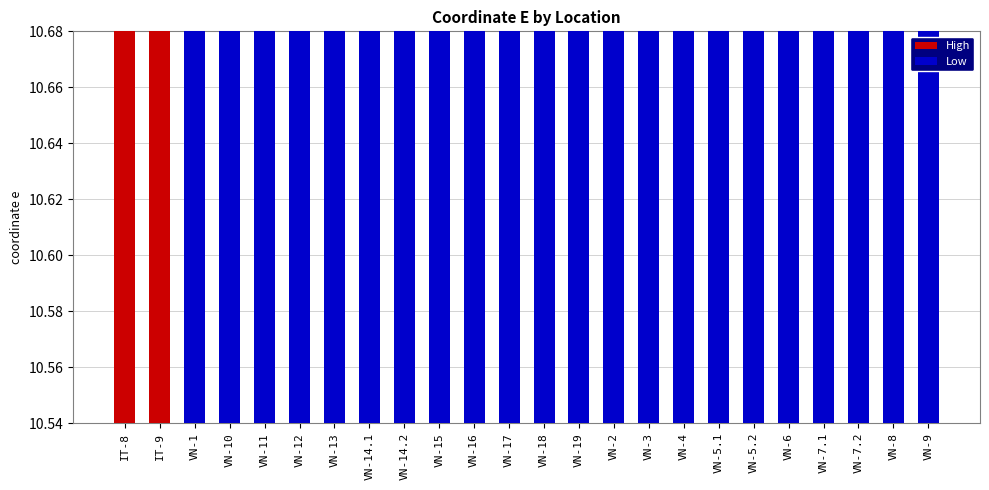

Which category has the highest value across all series?

IT-8